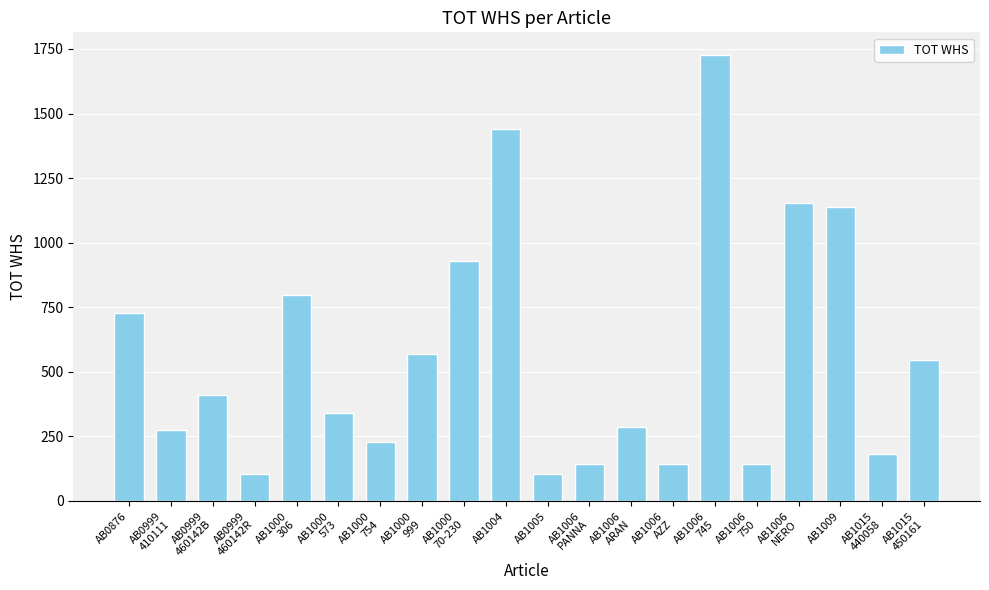

Reading left to right, extract all data points from this chart.

726	274	412	103	798	342	228	570	931	1440	103	144	288	144	1728	144	1152	1140	182	546